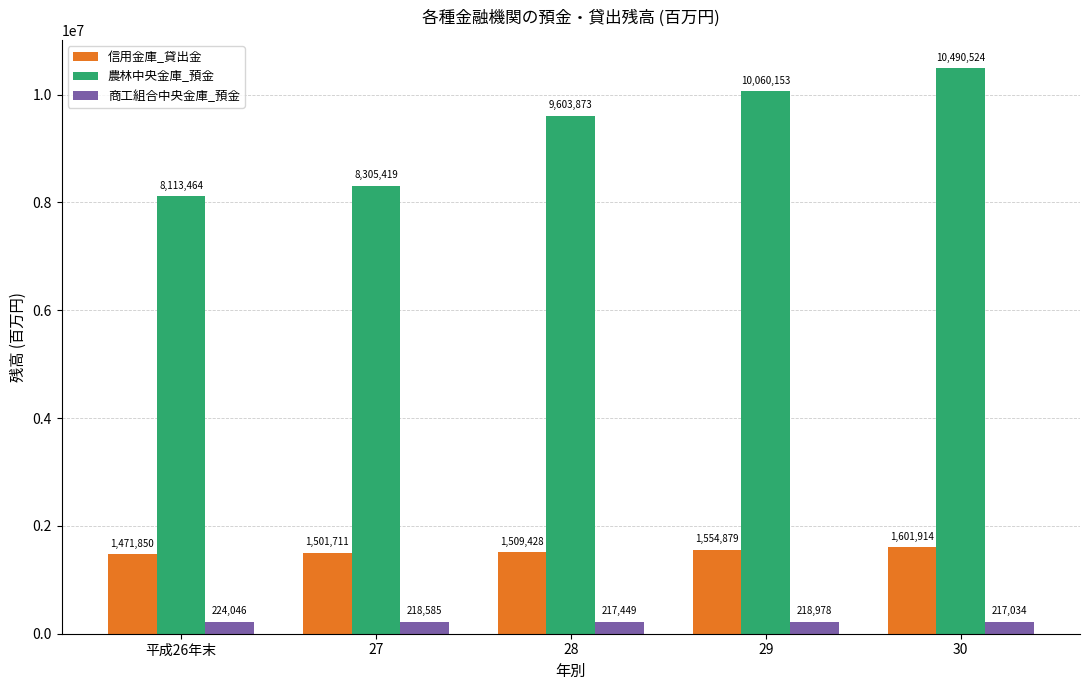

True or false: 信用金庫_貸出金 has a value of 1554879 at 29.

True